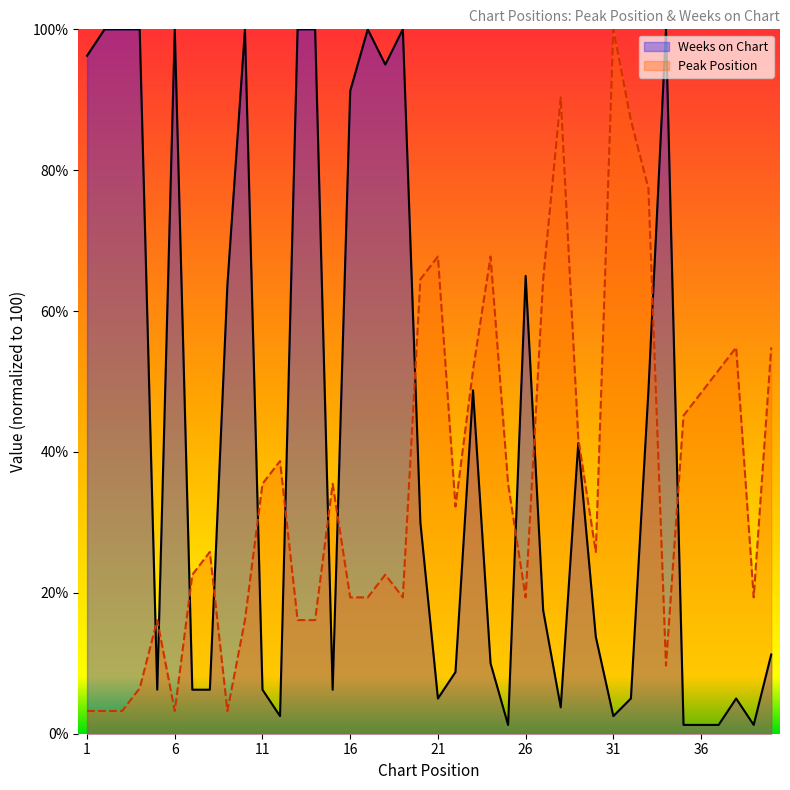

At which category does Peak Position reach its first local valley?

6